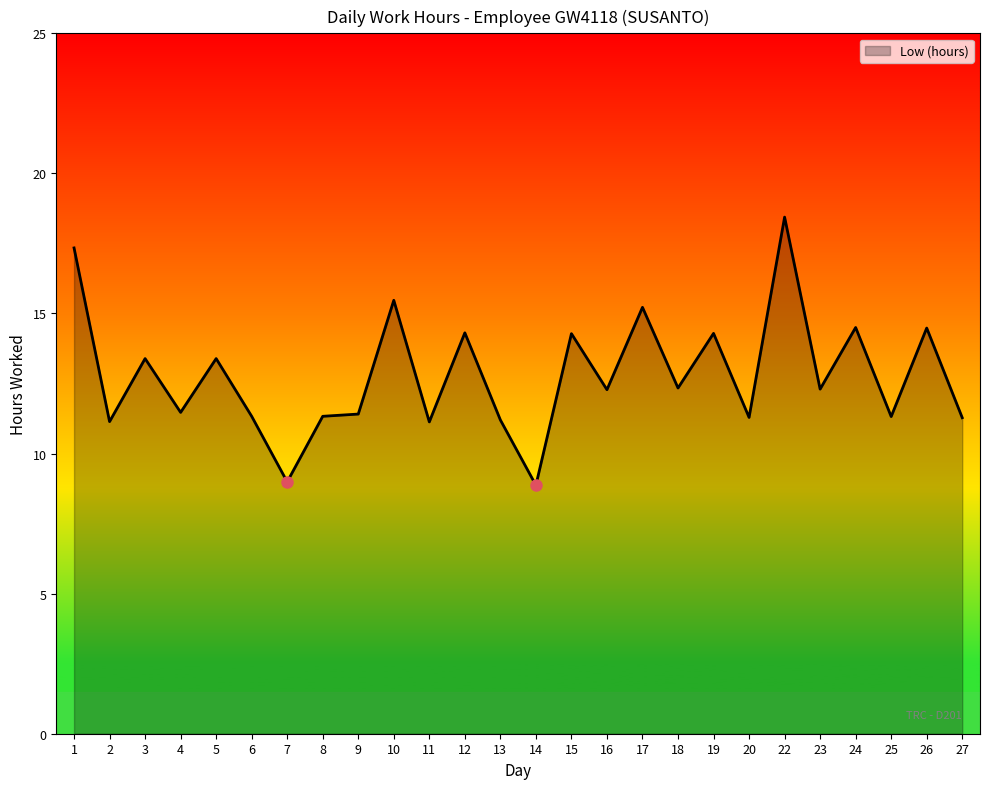

What is the difference between the values at 13 and 12?

3.1